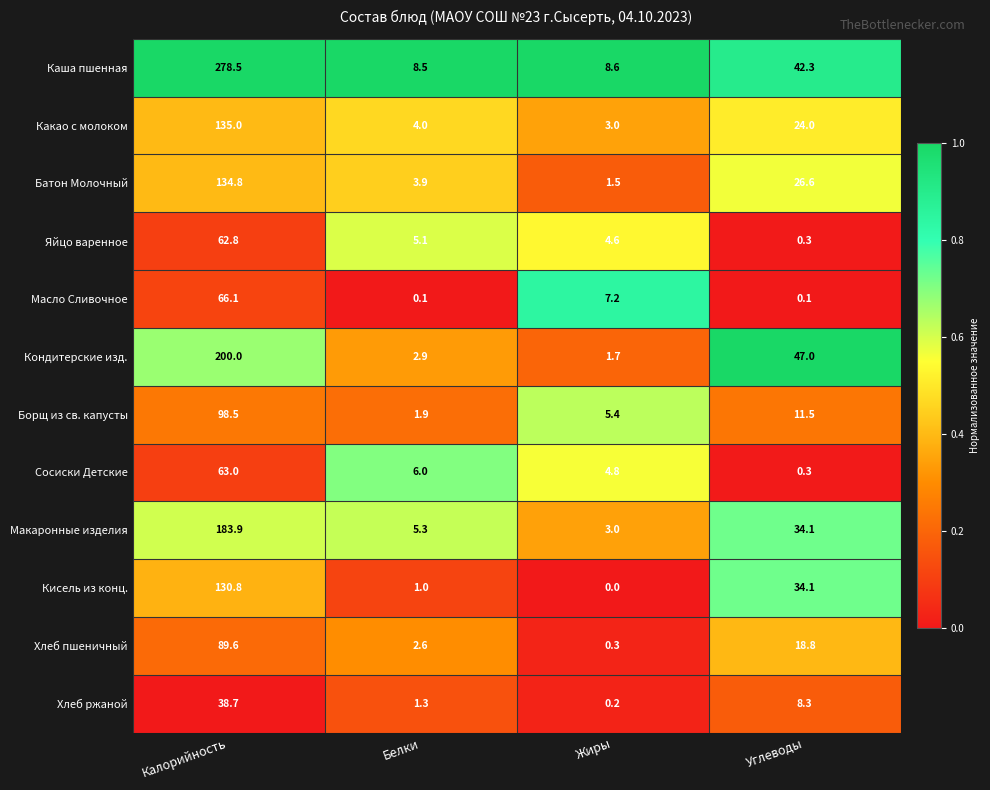

What value does the Какао с молоком series have at Углеводы?

24.0